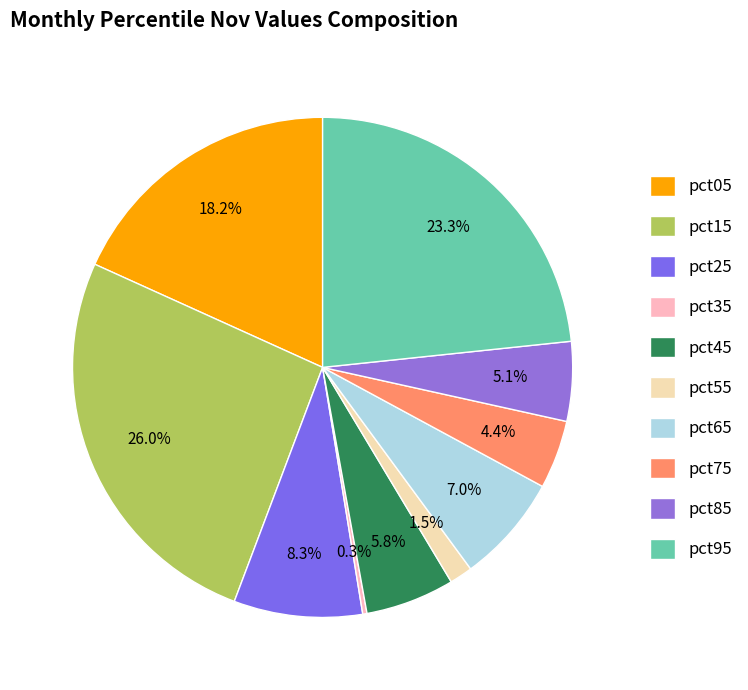

What is the smallest slice in the pie chart?

pct35